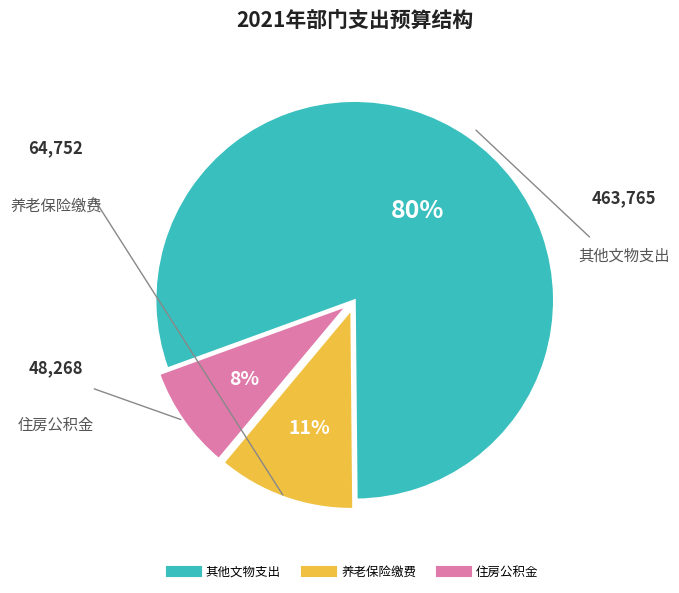

Does any single category account for the majority?

Yes